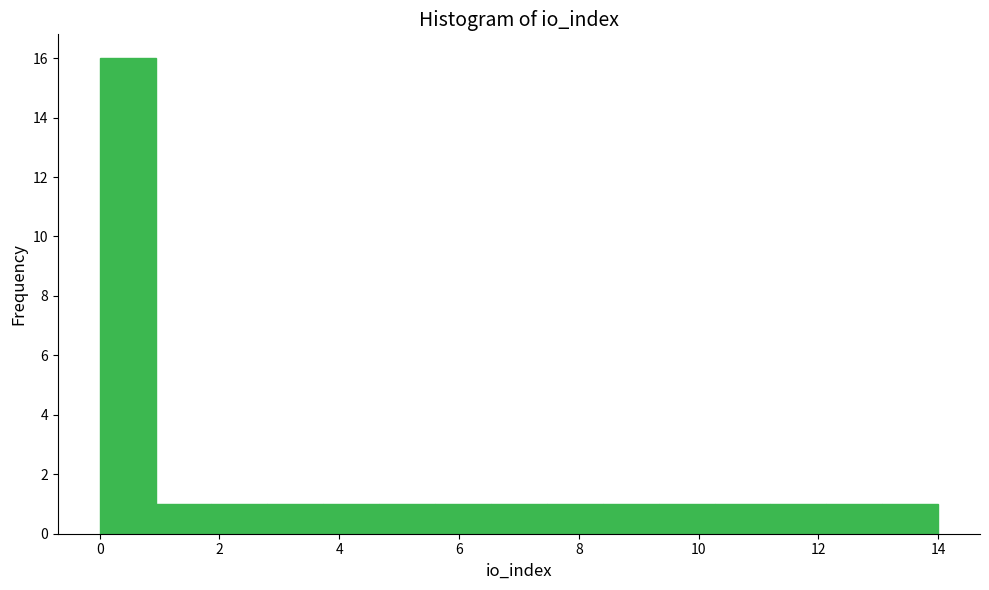

Reading left to right, transcribe this chart: for each bar, give the range it covers on the x-axis and its height. Neither the bar edges nor the heights are printed on the chart, so give them approximately, as read against the axes.

0.0 to 1.0: 16
1.0 to 1.8: 1
1.8 to 2.8: 1
2.8 to 3.8: 1
3.8 to 4.6: 1
4.6 to 5.6: 1
5.6 to 6.6: 1
6.6 to 7.4: 1
7.4 to 8.4: 1
8.4 to 9.4: 1
9.4 to 10.2: 1
10.2 to 11.2: 1
11.2 to 12.2: 1
12.2 to 13.0: 1
13.0 to 14.0: 1